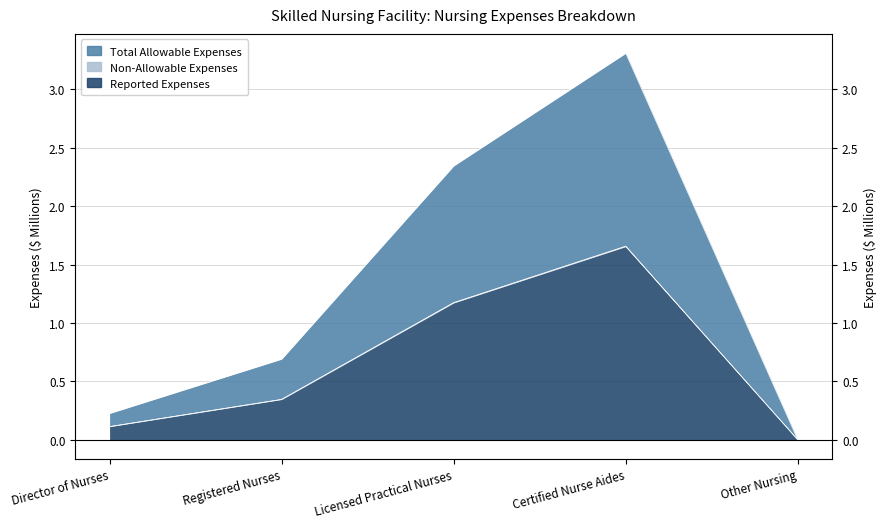

True or false: Reported Expenses has more than 1 interior local peaks.

False